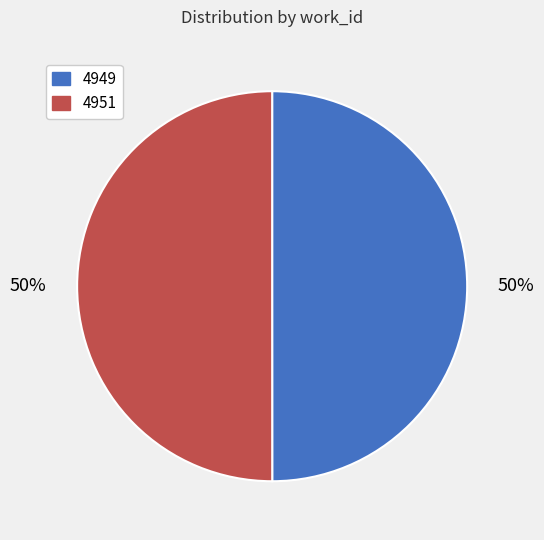

What is the ratio of the value at 4951 to the value at 4949?

1.0